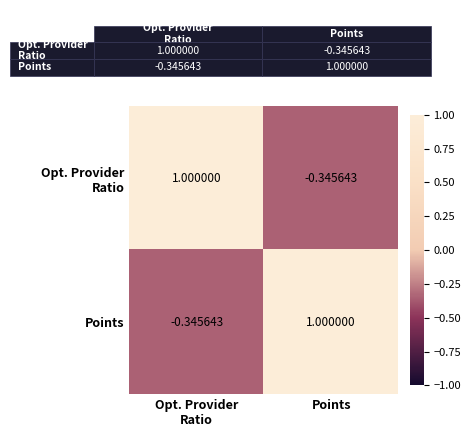

How many distinct data groups are displayed?

2